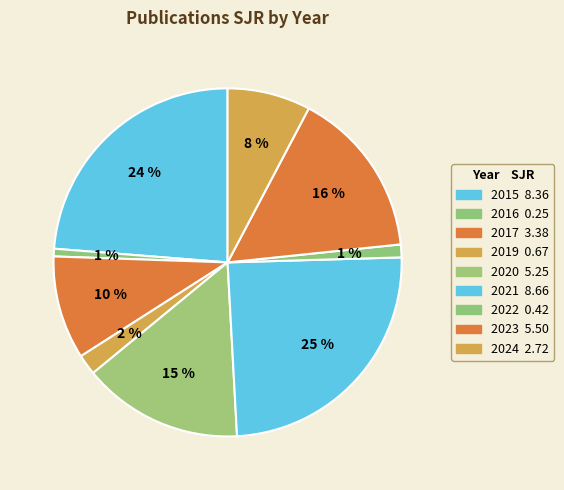

Which category has the smallest portion of the pie?

2016